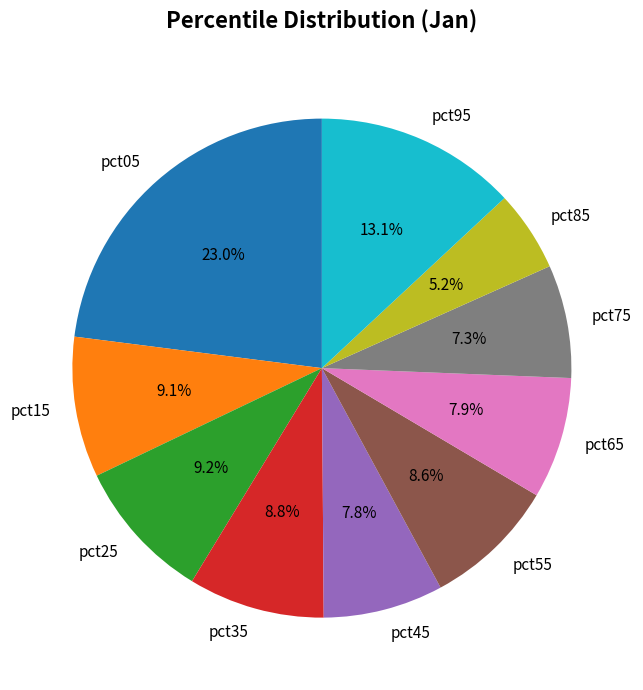

To the nearest percent, what portion does pct25 represent?

9%